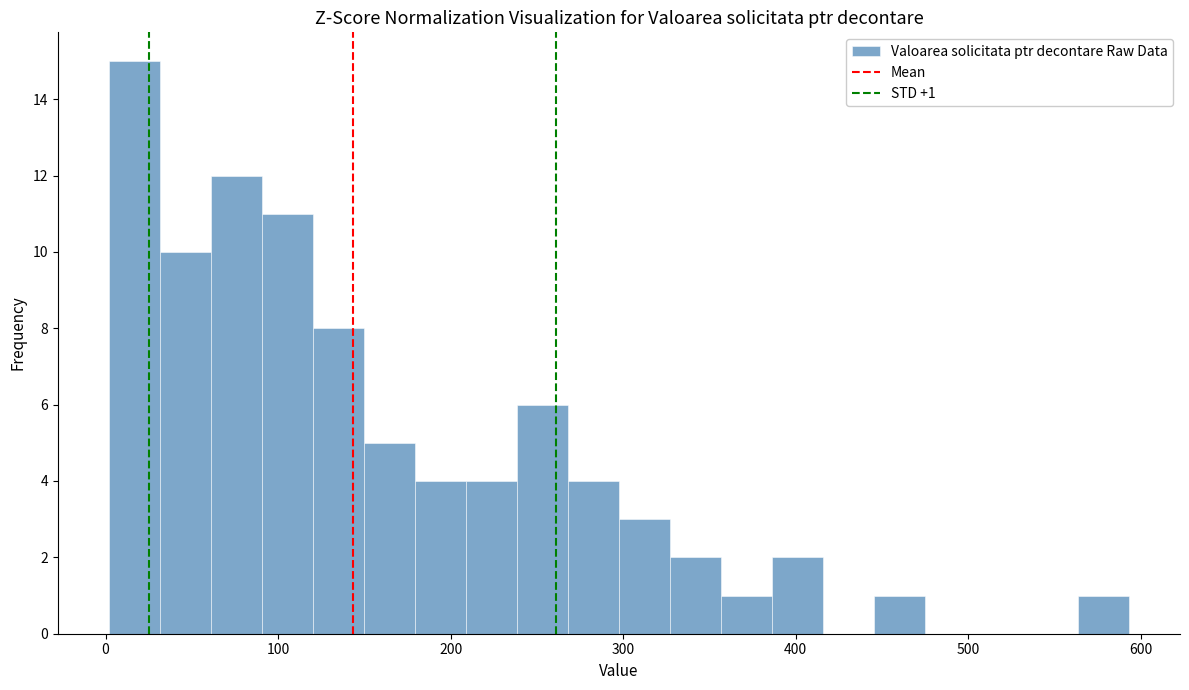

Around what value on the x-axis is the tallest bar? Give the approximate position of its centre, as read against the axis.

20